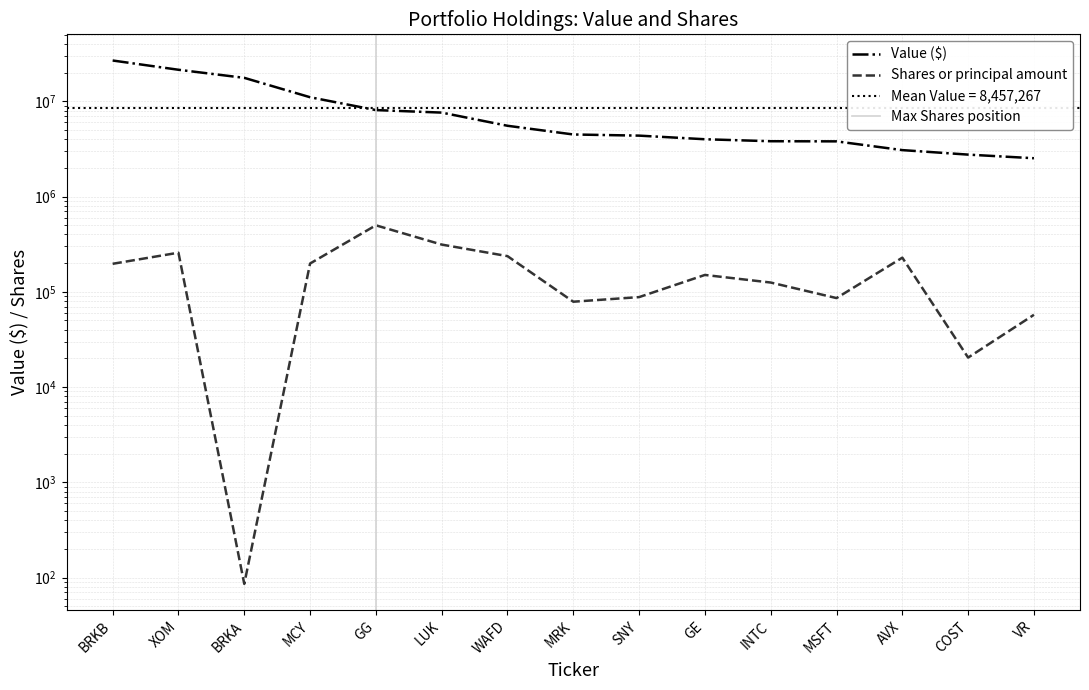

Where does the Value series first go above 4482000?

BRKB